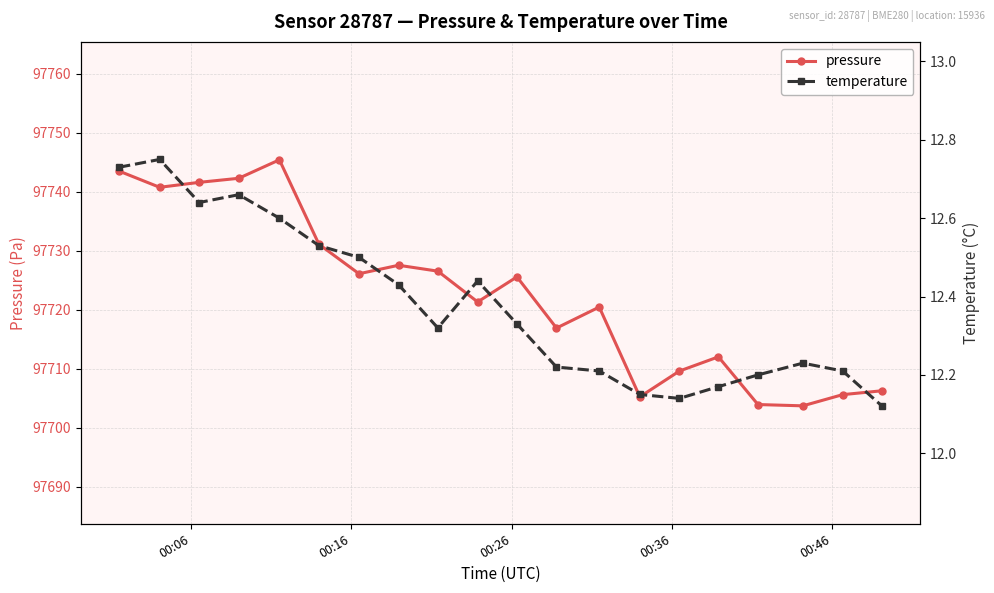

What is the value of the pressure point at the 18th from the left?

97703.7